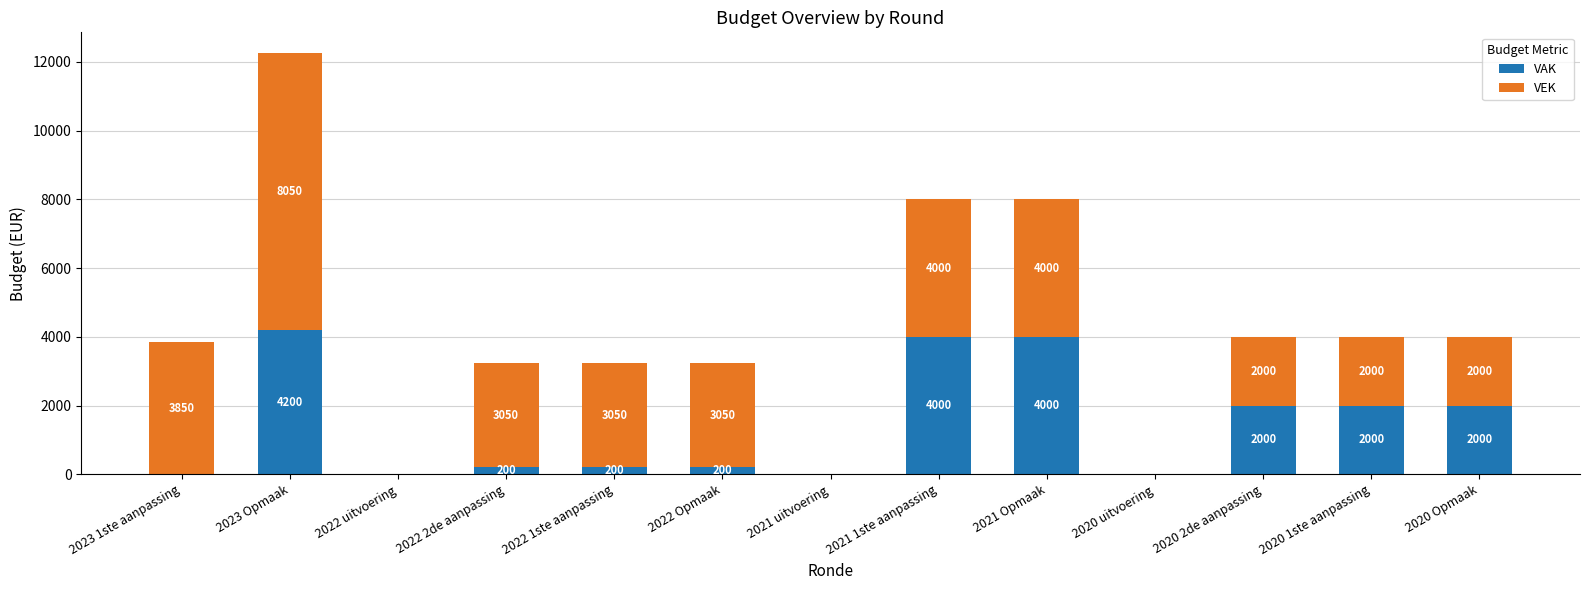

Count the number of categories in the chart.

13